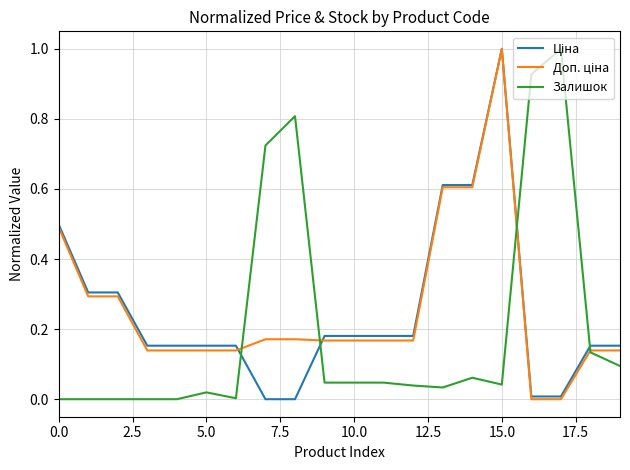

What is the maximum value shown in the chart?

1.0